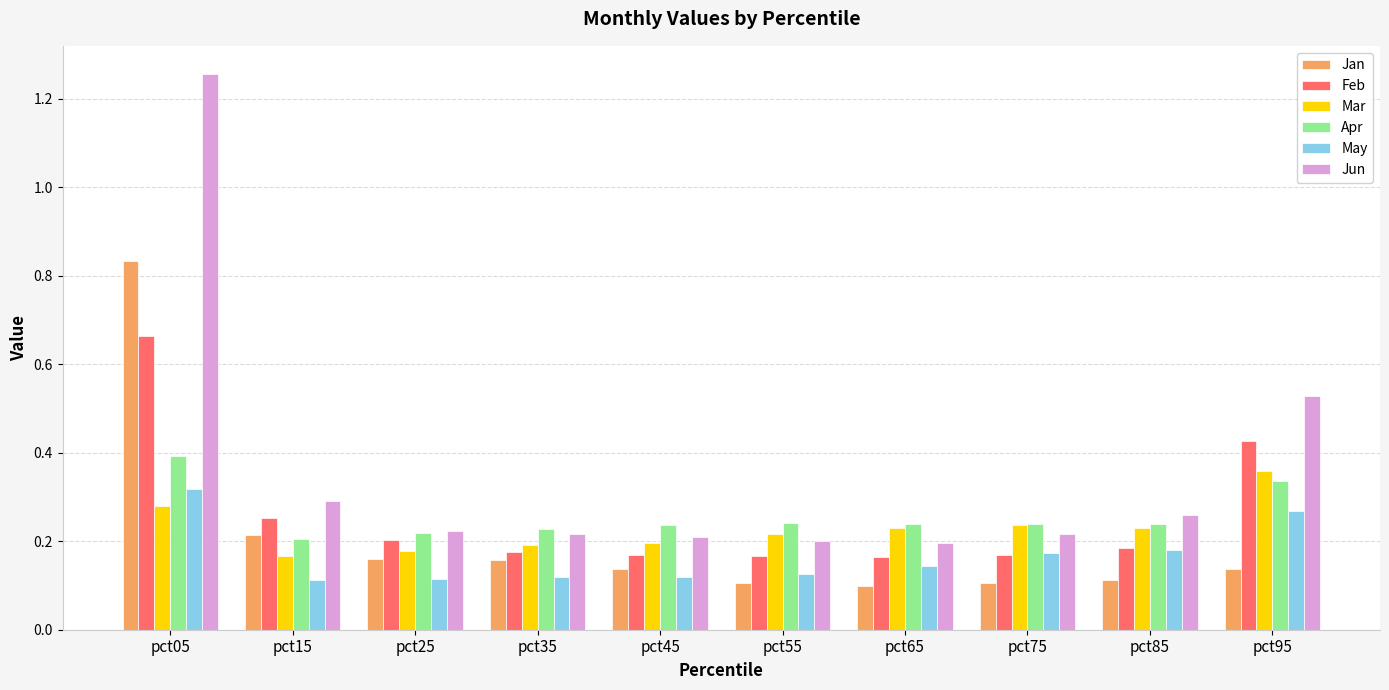

How many Jan values are between 0 and 1?

10